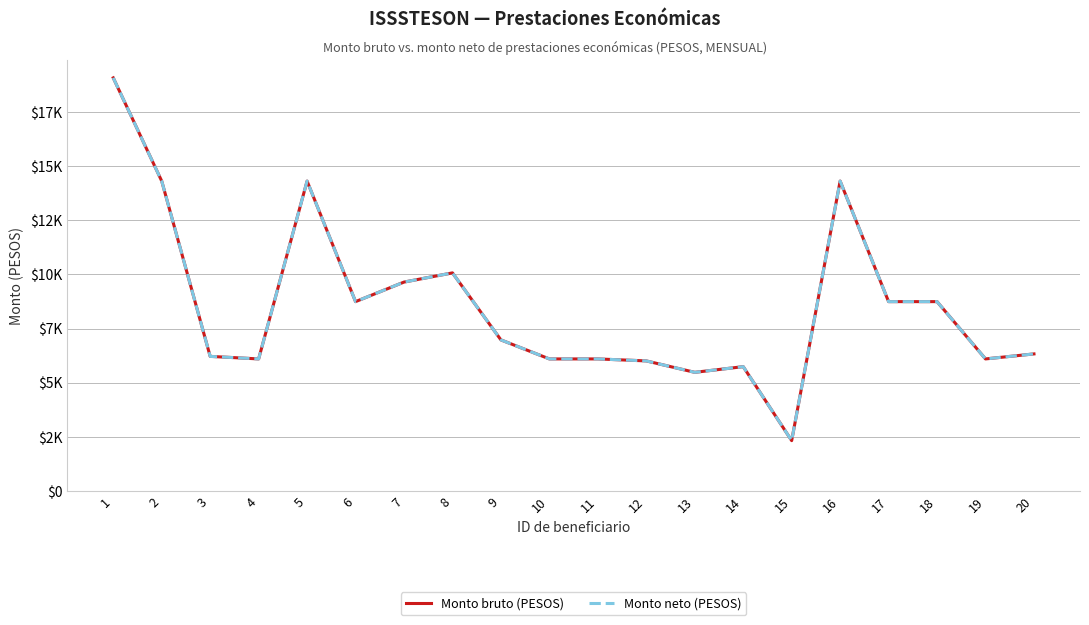

True or false: Monto neto (PESOS) and Monto bruto (PESOS) cross at least once.

False